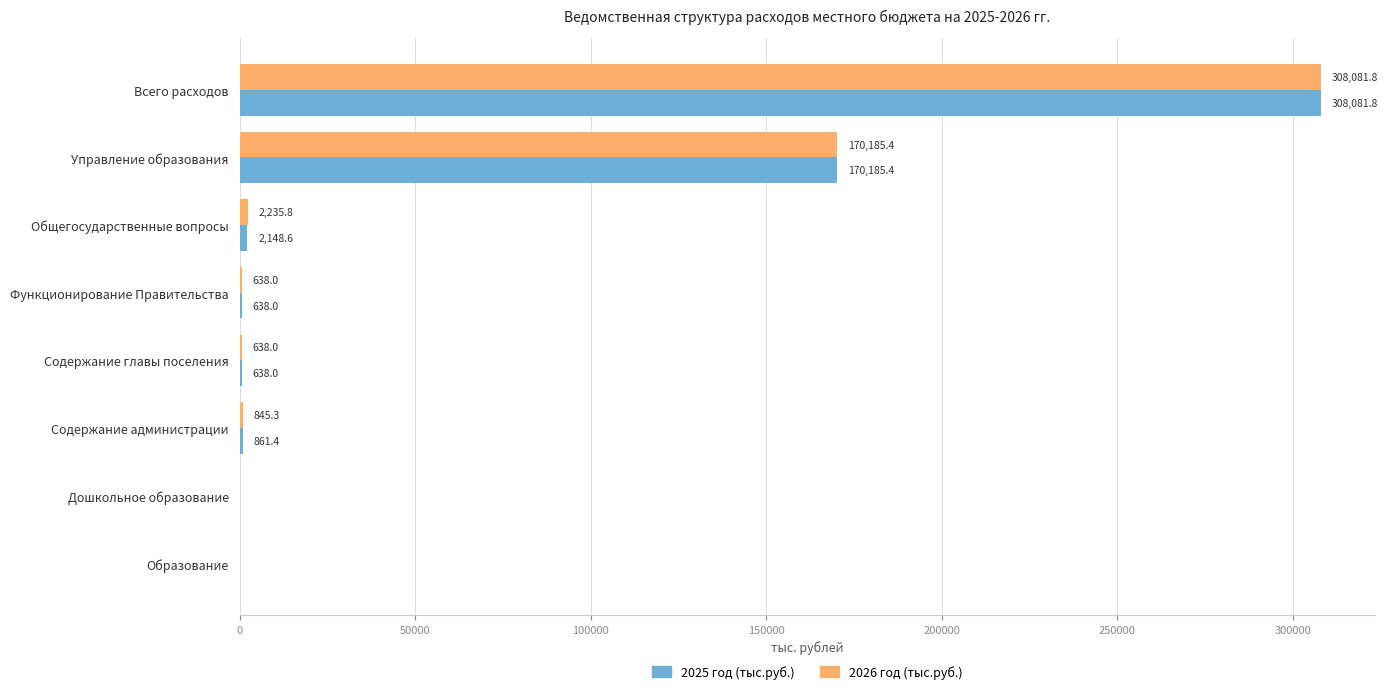

Where is 2025 год (тыс.руб.) nearest to the value 154040?

Управление образования